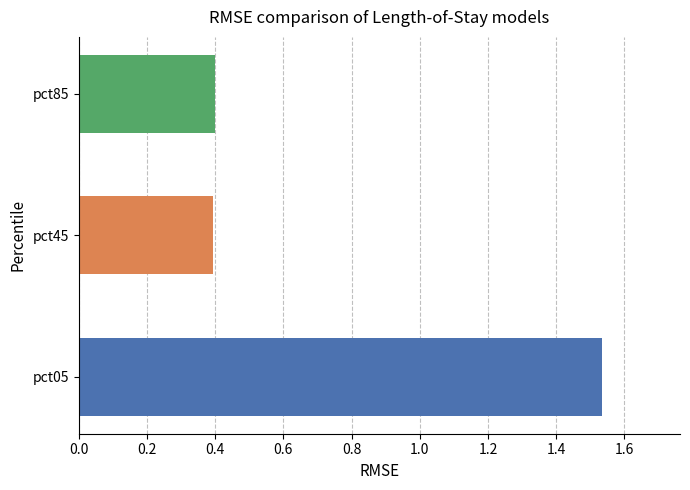

Which has a higher value, pct45 or pct05?

pct05